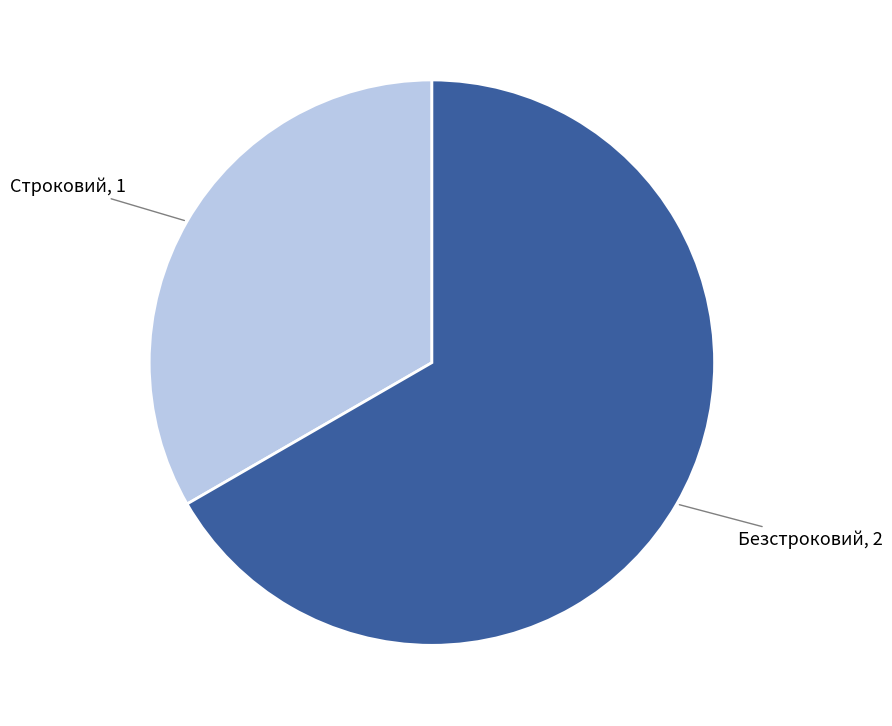

Is it true that Безстроковий is 61% of the pie?

False